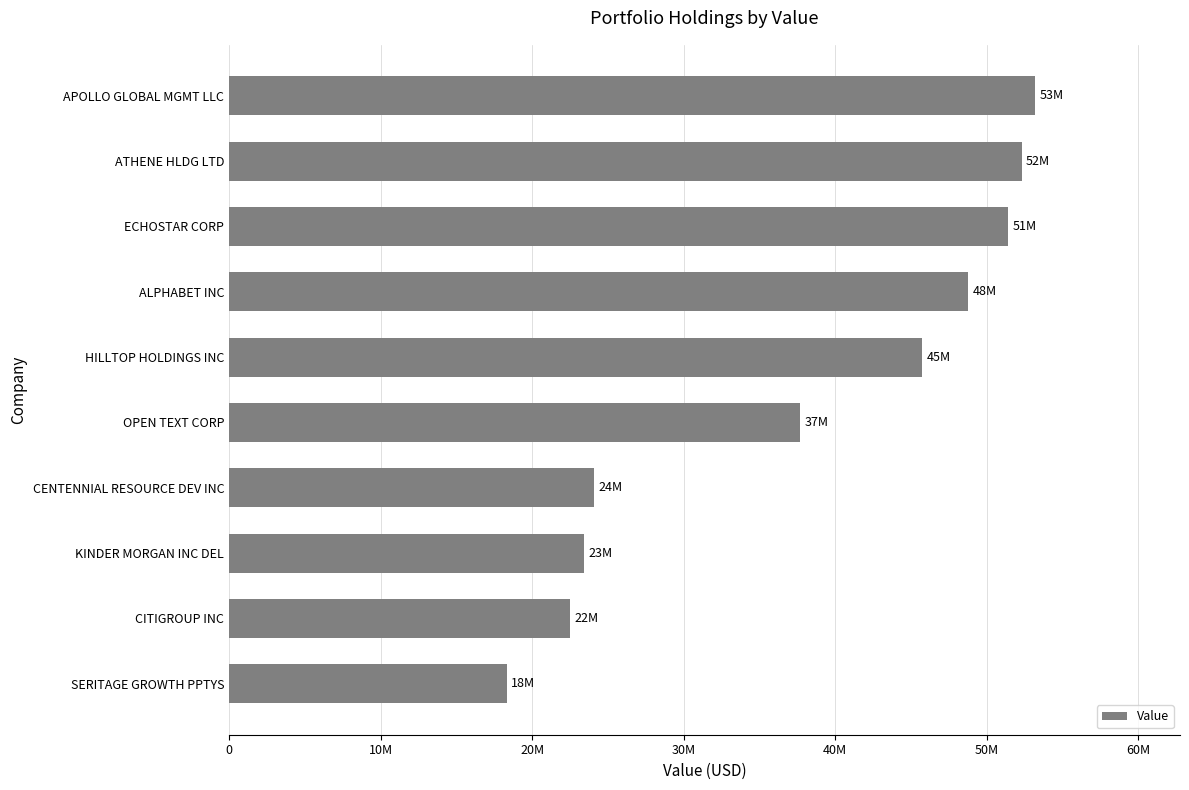

List the labels in order of value, largest first.

APOLLO GLOBAL MGMT LLC, ATHENE HLDG LTD, ECHOSTAR CORP, ALPHABET INC, HILLTOP HOLDINGS INC, OPEN TEXT CORP, CENTENNIAL RESOURCE DEV INC, KINDER MORGAN INC DEL, CITIGROUP INC, SERITAGE GROWTH PPTYS